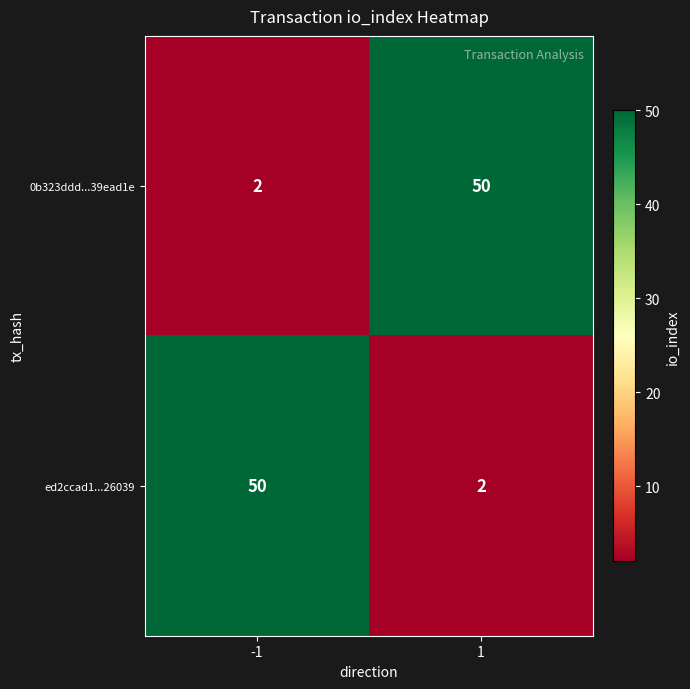

What is the minimum value shown in the chart?

2